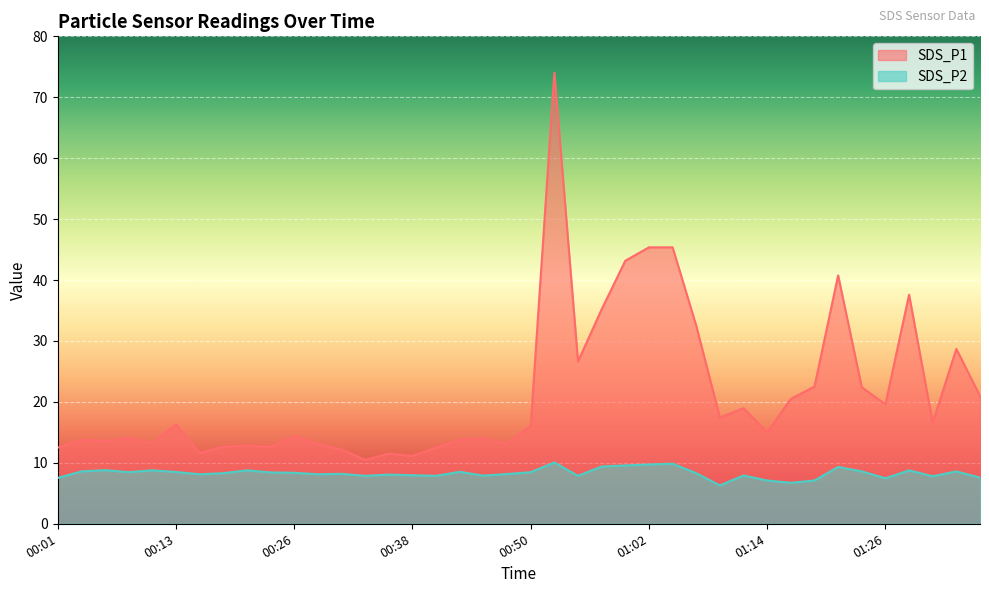

Read the SDS_P1 value at 00:55.

26.6